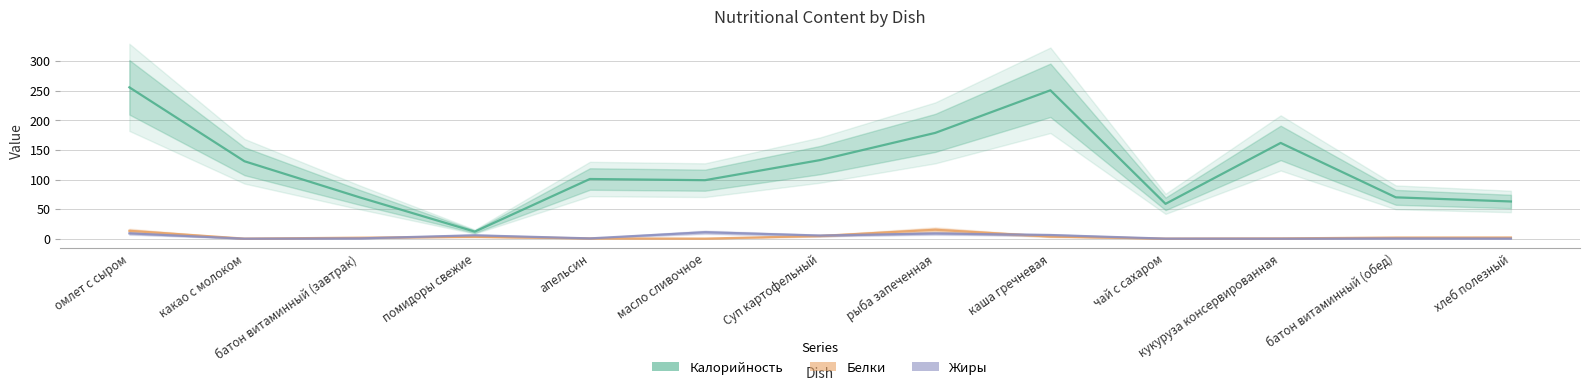

Where is the first local minimum for Калорийность?

помидоры свежие